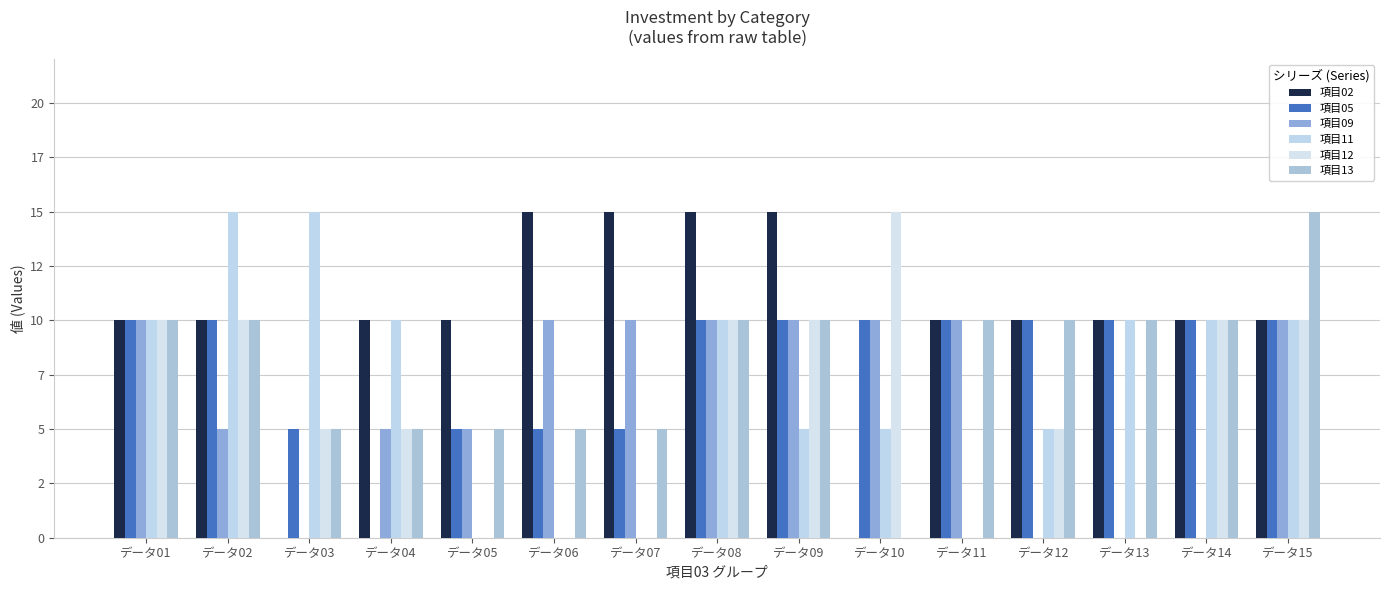

Reading left to right, transcribe all the data shown in this chart.

項目02: データ01=10	データ02=10	データ03=0	データ04=10	データ05=10	データ06=15	データ07=15	データ08=15	データ09=15	データ10=0	データ11=10	データ12=10	データ13=10	データ14=10	データ15=10
項目05: データ01=10	データ02=10	データ03=5	データ04=0	データ05=5	データ06=5	データ07=5	データ08=10	データ09=10	データ10=10	データ11=10	データ12=10	データ13=10	データ14=10	データ15=10
項目09: データ01=10	データ02=5	データ03=0	データ04=5	データ05=5	データ06=10	データ07=10	データ08=10	データ09=10	データ10=10	データ11=10	データ12=0	データ13=0	データ14=0	データ15=10
項目11: データ01=10	データ02=15	データ03=15	データ04=10	データ05=0	データ06=0	データ07=0	データ08=10	データ09=5	データ10=5	データ11=0	データ12=5	データ13=10	データ14=10	データ15=10
項目12: データ01=10	データ02=10	データ03=5	データ04=5	データ05=0	データ06=0	データ07=0	データ08=10	データ09=10	データ10=15	データ11=0	データ12=5	データ13=0	データ14=10	データ15=10
項目13: データ01=10	データ02=10	データ03=5	データ04=5	データ05=5	データ06=5	データ07=5	データ08=10	データ09=10	データ10=0	データ11=10	データ12=10	データ13=10	データ14=10	データ15=15